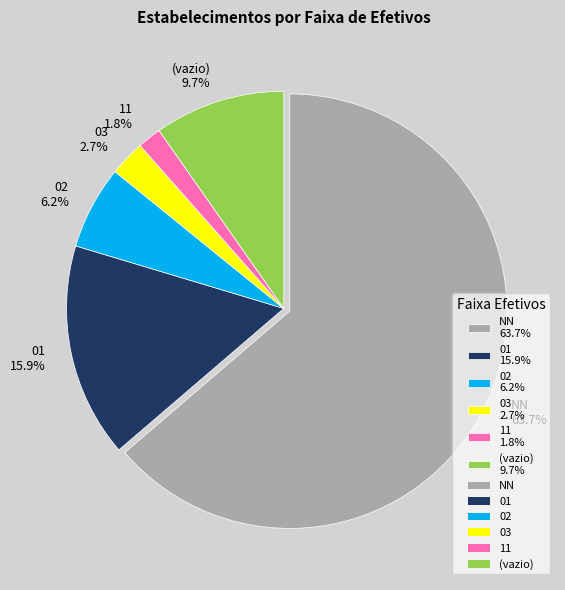

Which slice is the largest?

NN 63.7%